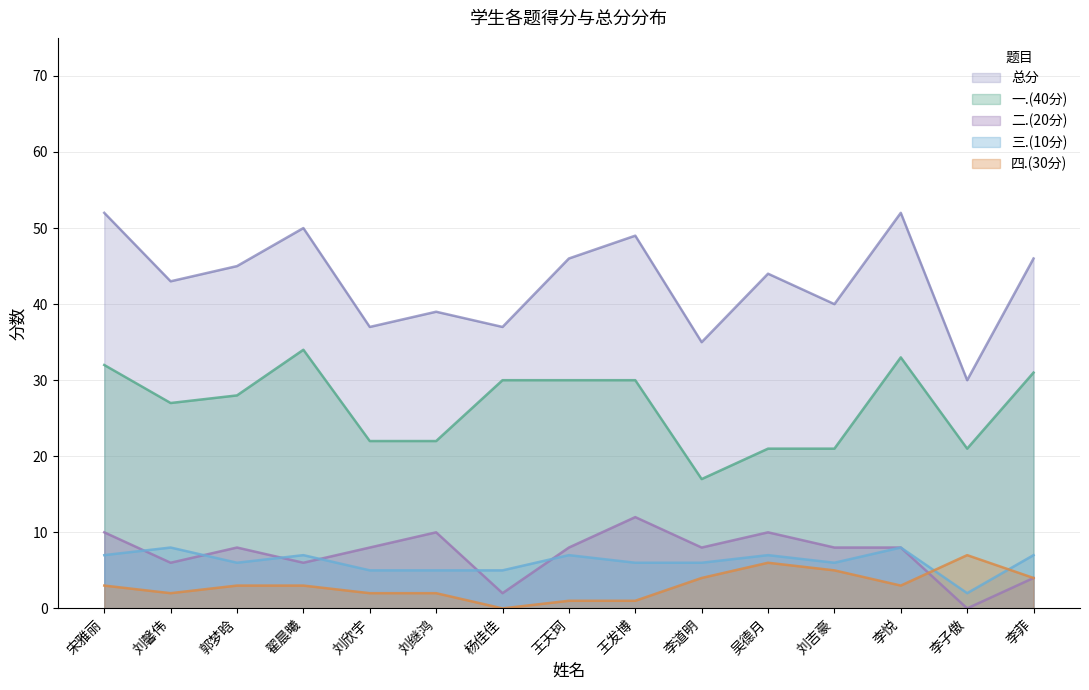

At which label is 二.(20分) closest to 6?

刘馨伟